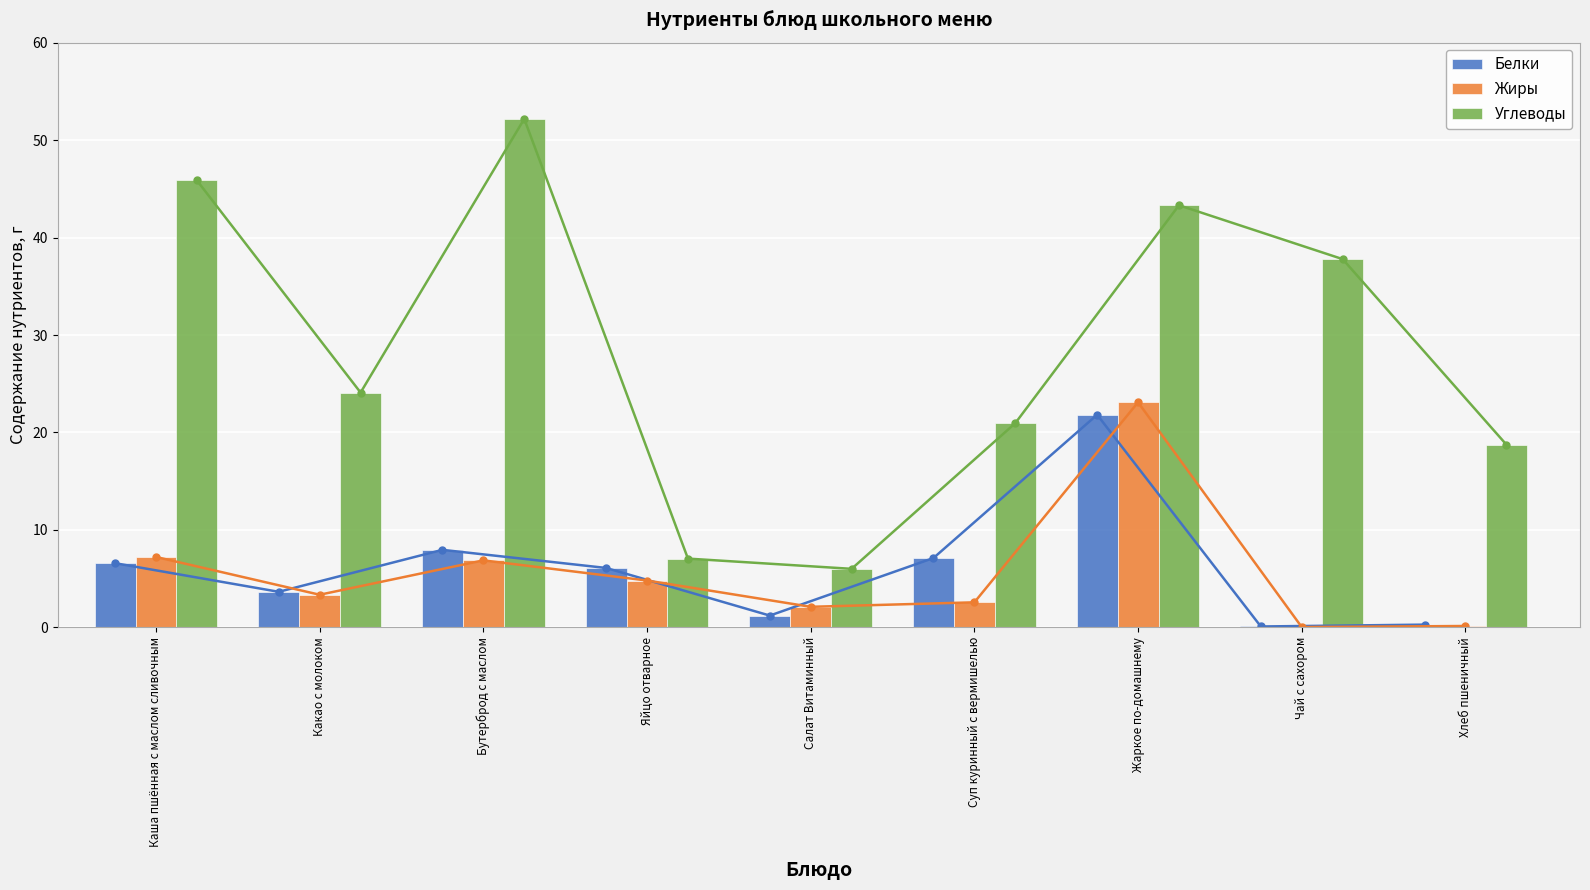

The value of Жиры at Хлеб пшеничный is 0.1. True or false?

True